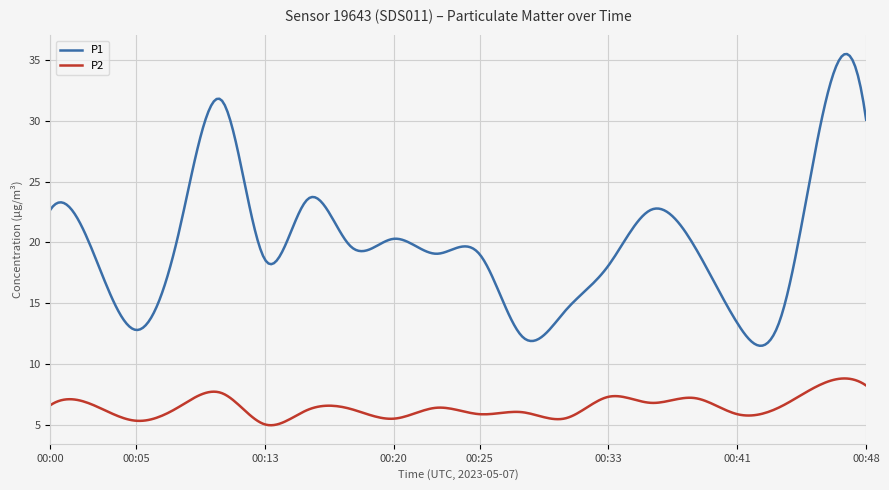

List the series in order of their peak value, highest first.

P1, P2